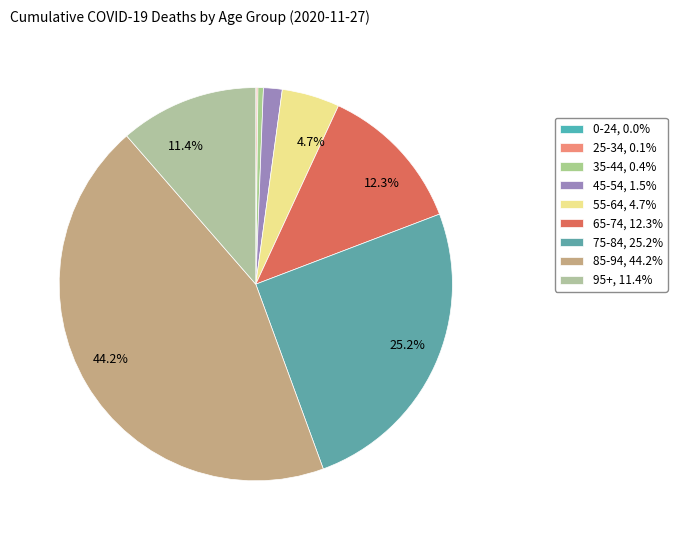

Is 25-34 the majority of the pie?

No